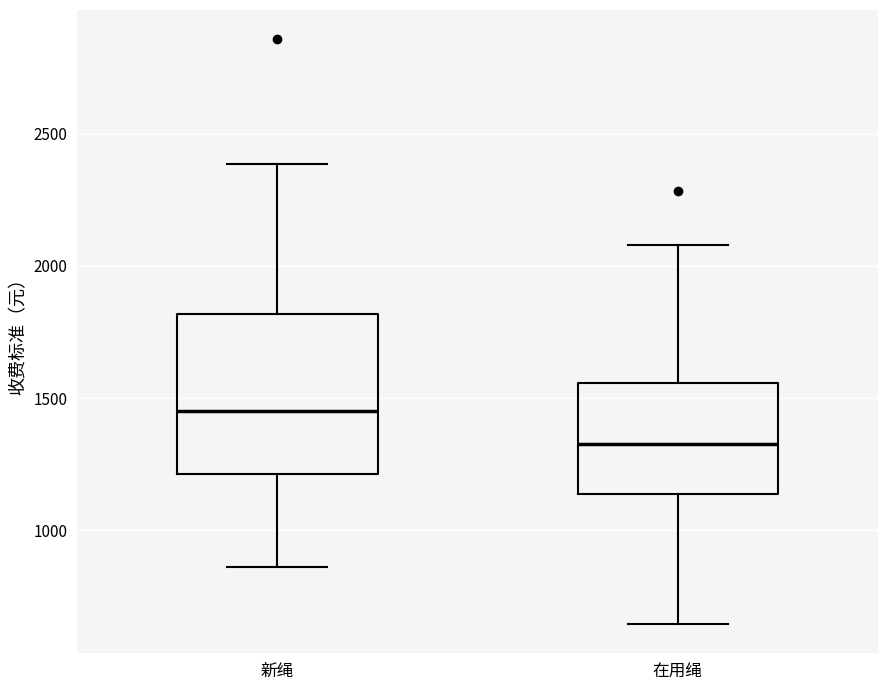

Comparing the boxes themselves (not the whiskers), which one is the tallest?

新绳